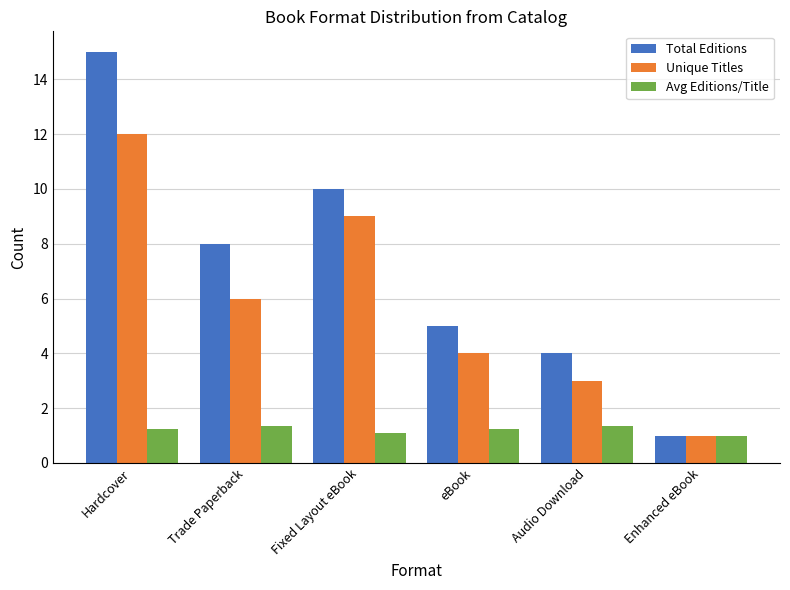

The Total Editions series shows 1.1 at Audio Download. True or false?

False